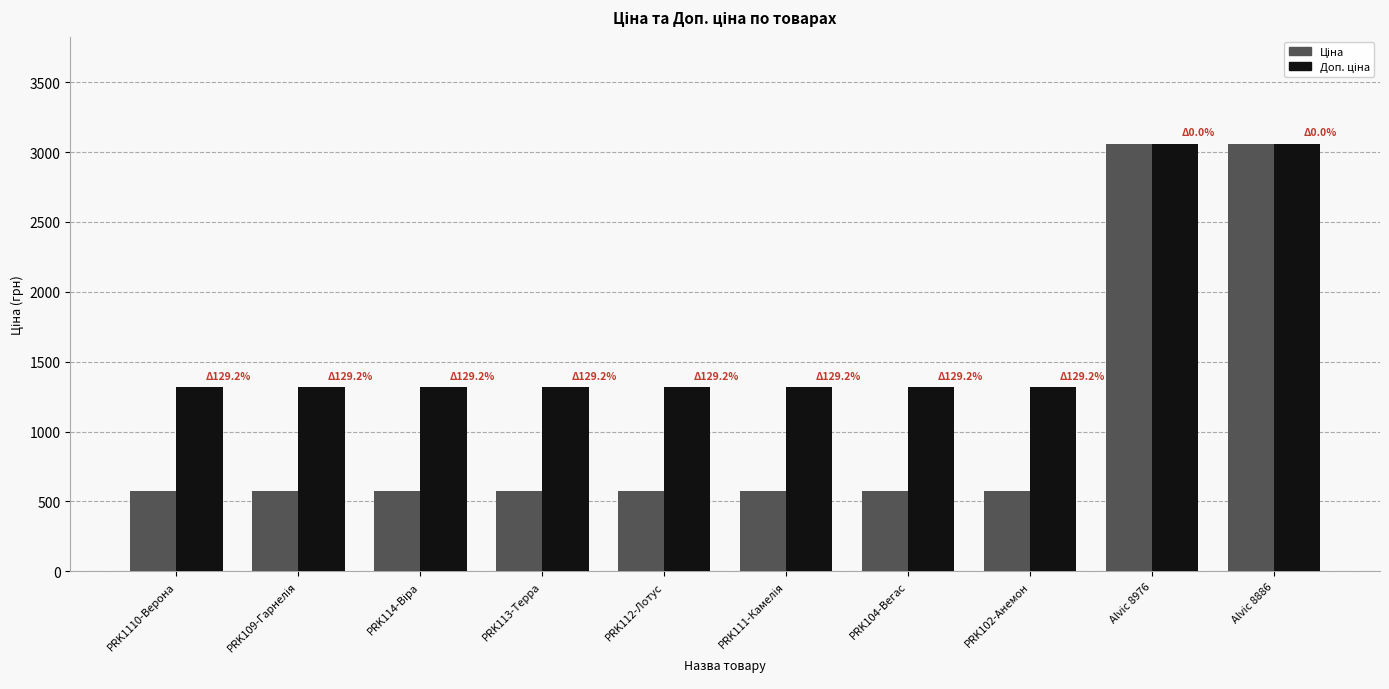

What is the label of the 1st bar from the left?

PRK1110-Верона